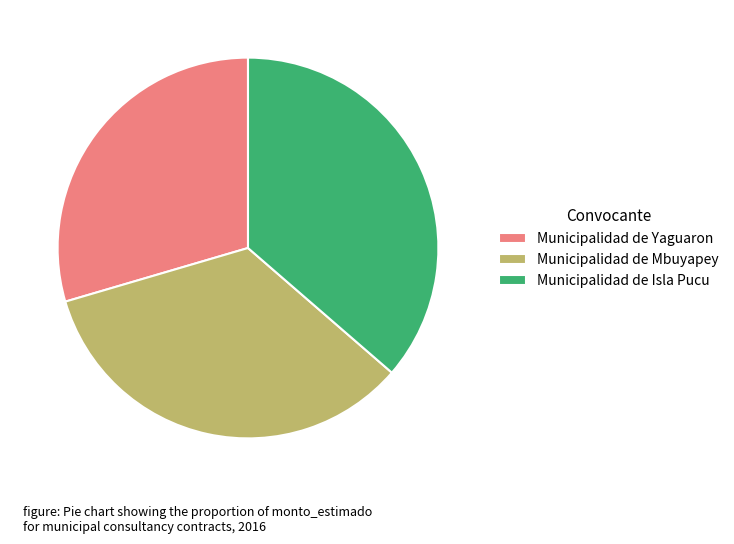

Do Municipalidad de Mbuyapey and Municipalidad de Yaguaron together represent more than half of the pie?

Yes